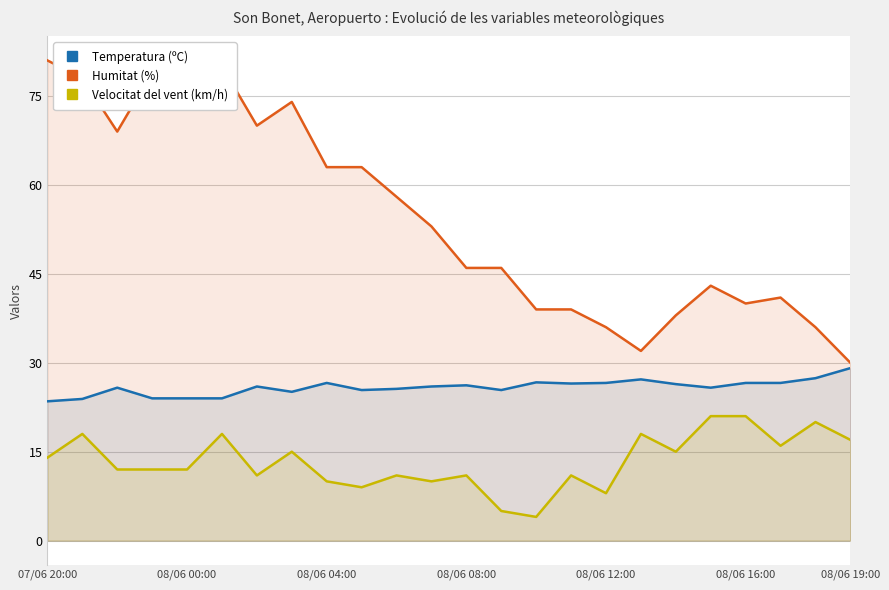

List the series in order of their overall mean, highest first.

Humitat (%), Temperatura (ºC), Velocitat del vent (km/h)